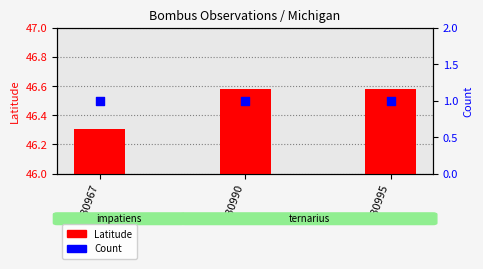

What are all the series names shown in the legend?

Latitude, Count